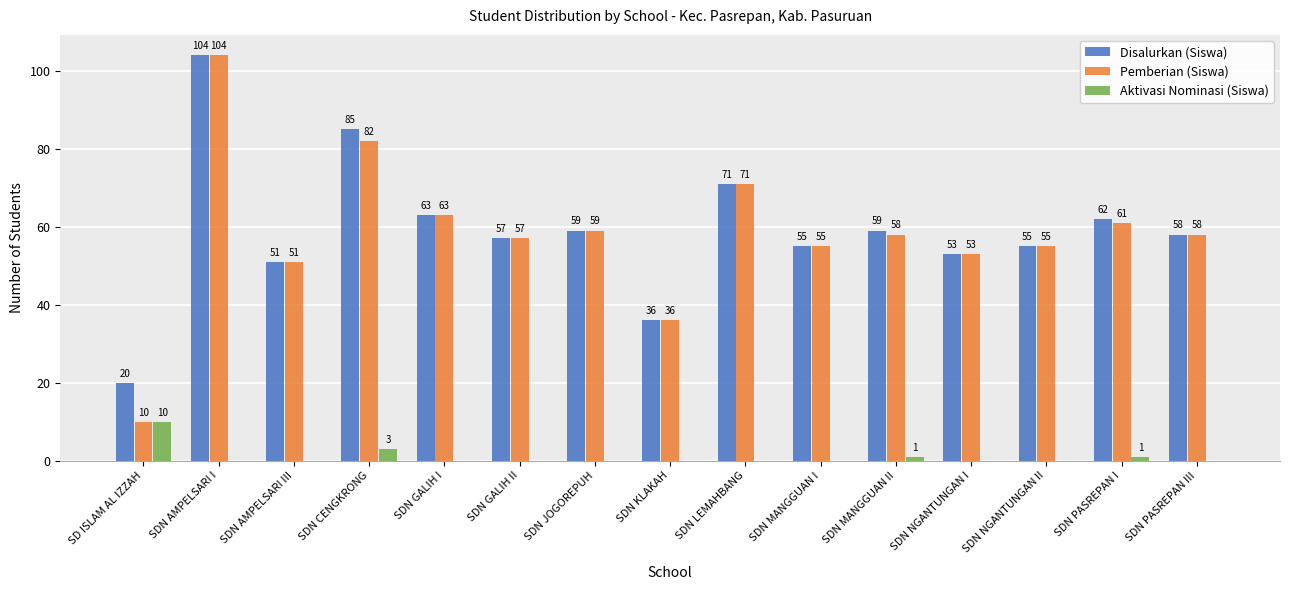

The value of Aktivasi Nominasi (Siswa) at SDN NGANTUNGAN I is -4. True or false?

False